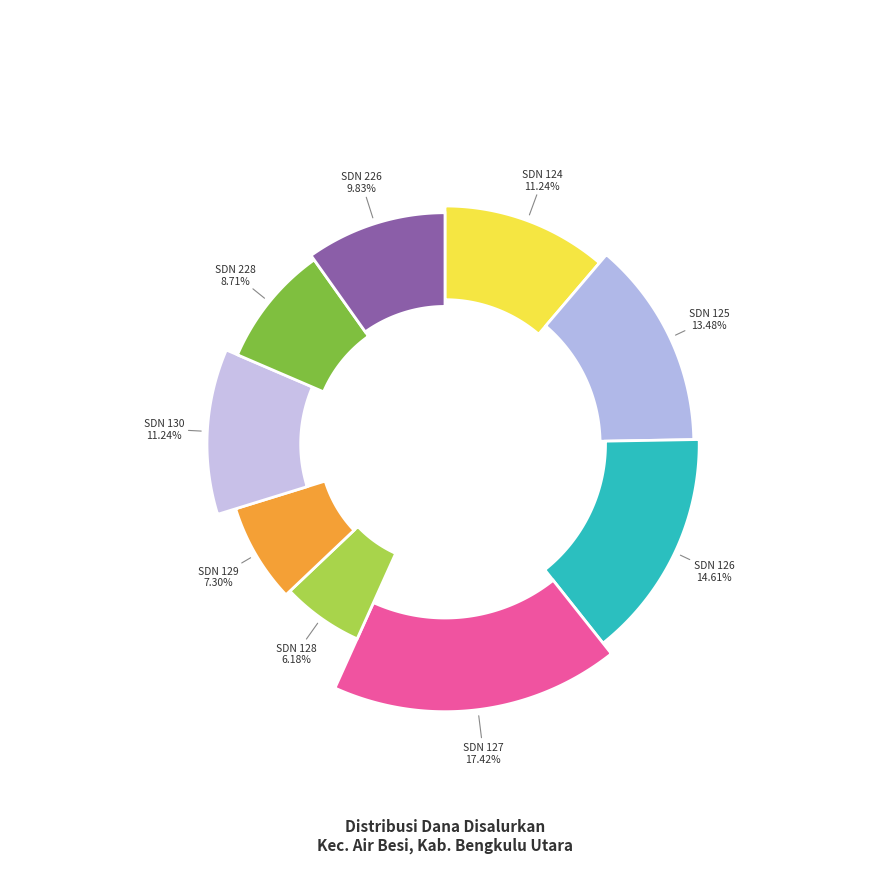

How many segments does this pie chart have?

9